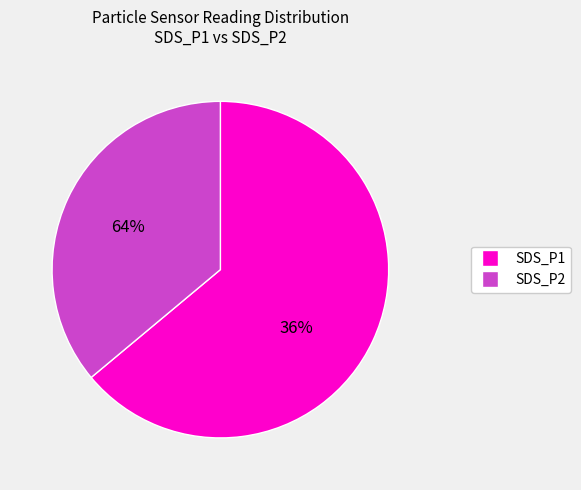

Which slice represents more than half of the pie?

SDS_P1